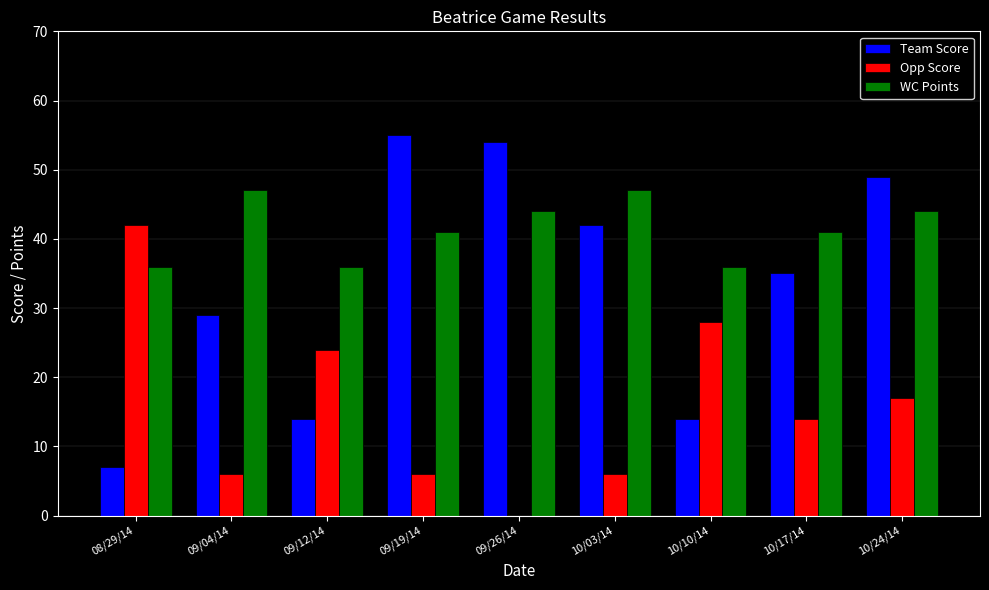

Which series has the largest total across all categories?

WC Points